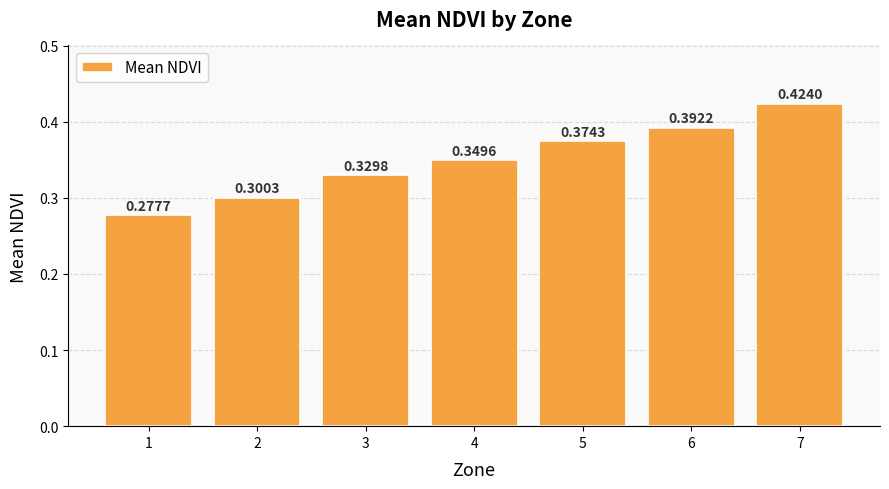

Rank the categories by value from lowest to highest.

1, 2, 3, 4, 5, 6, 7